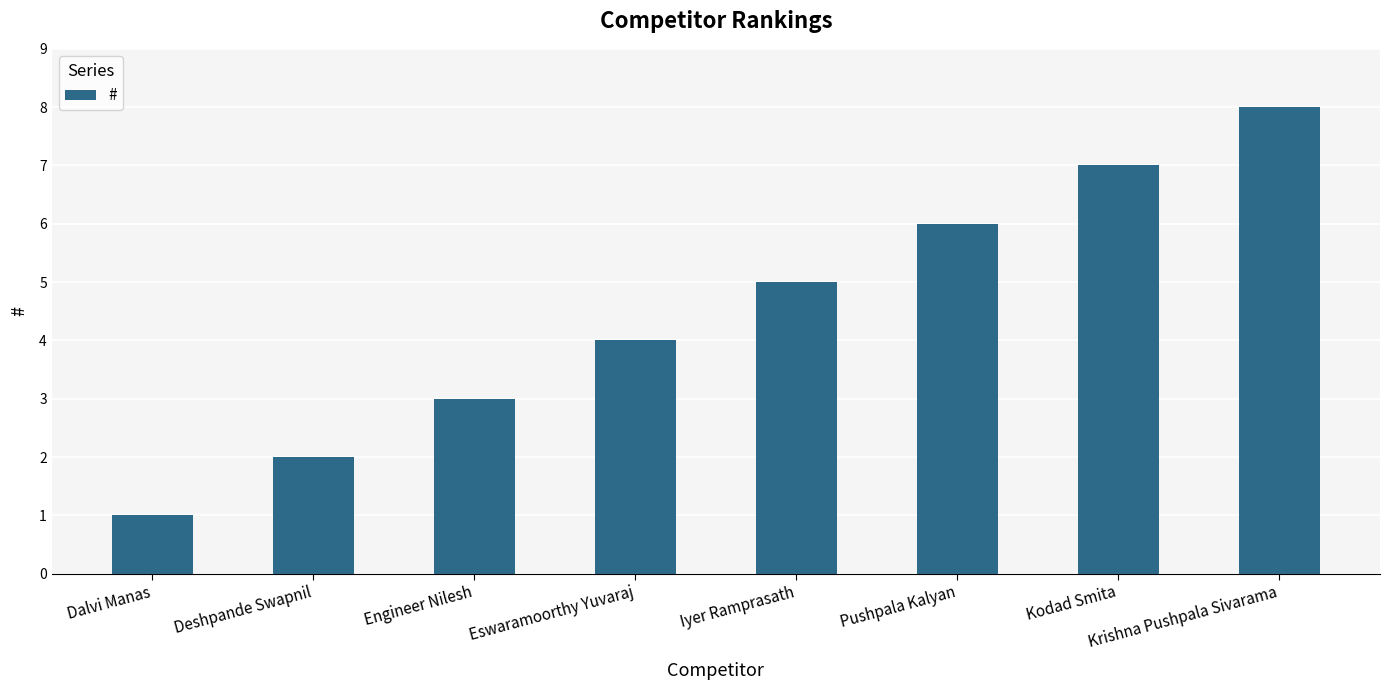

What is the sum of all values?

36